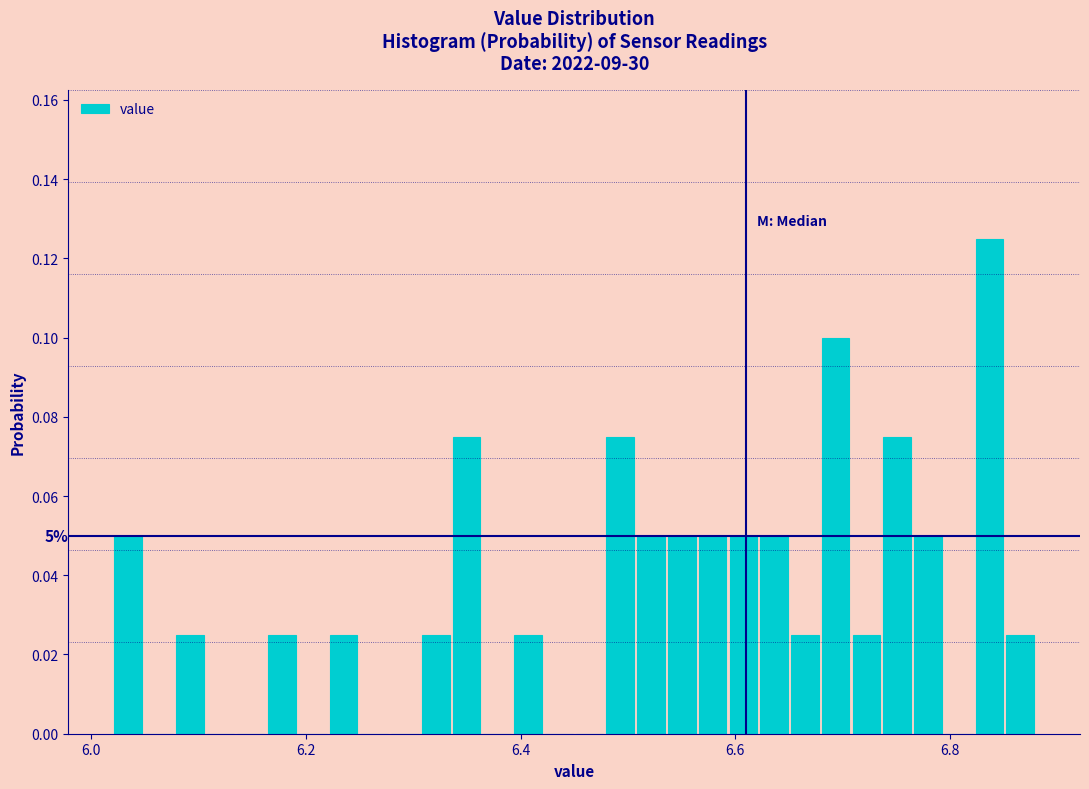

Around what value on the x-axis is the tallest bar? Give the approximate position of its centre, as read against the axis.

6.84